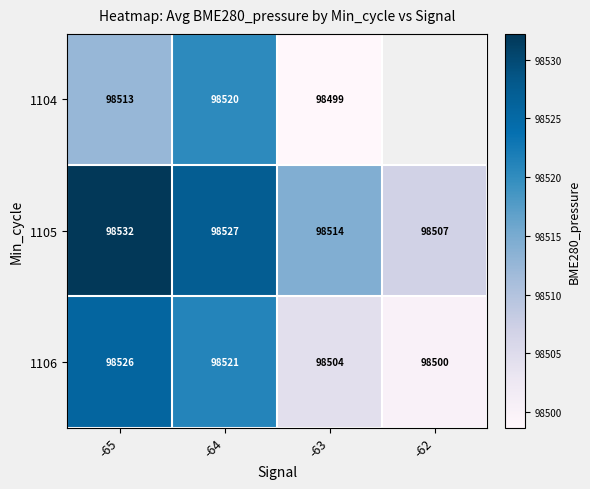

How many data points in 1105 are less than 98527?

2